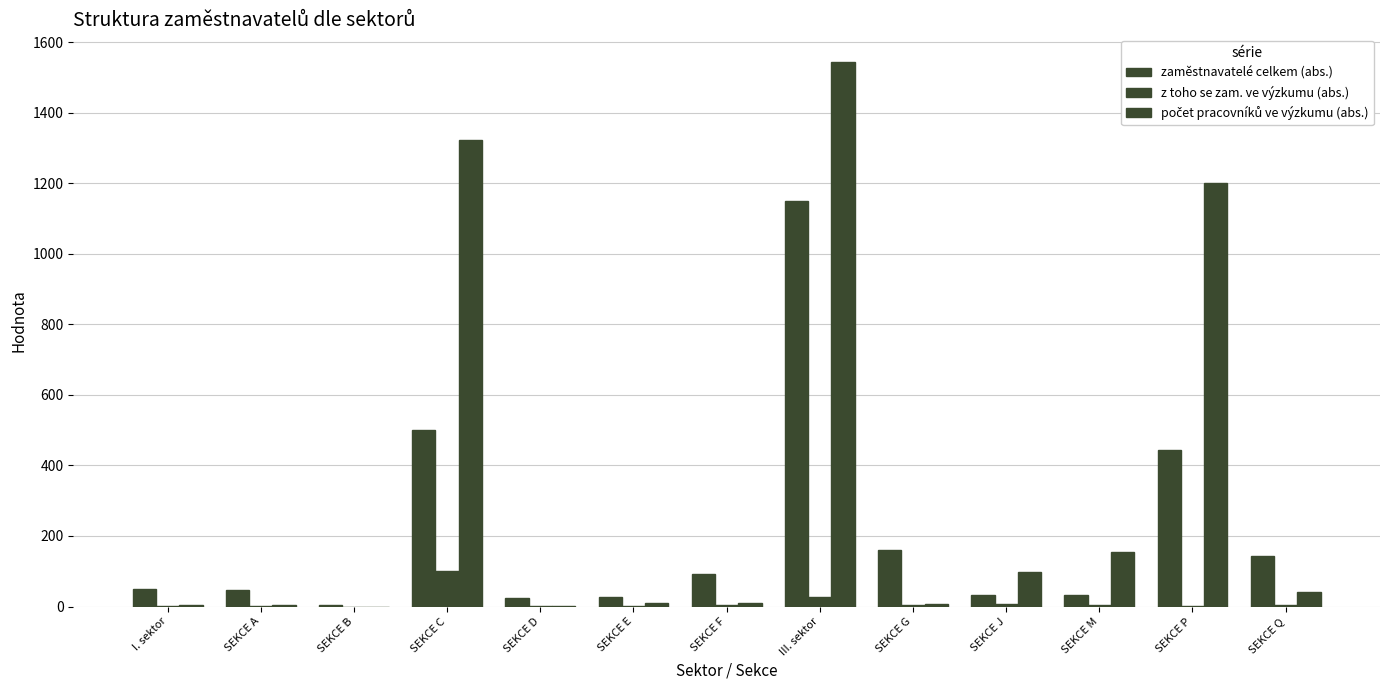

What is the sum of the zaměstnavatelé celkem (abs.) values at I. sektor and SEKCE F?

143.0